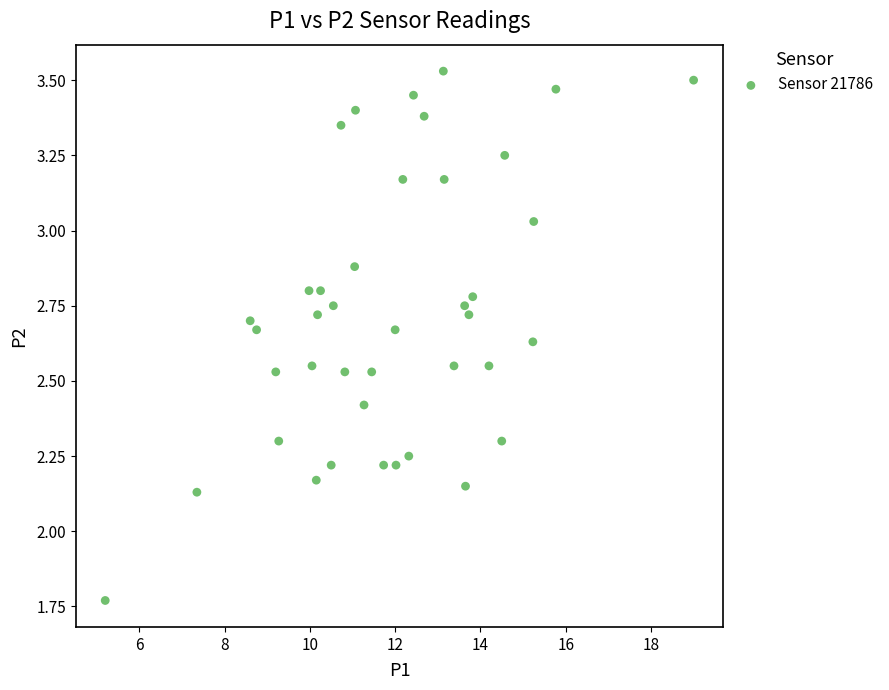

What is the range of X values (max minus min)?

13.8